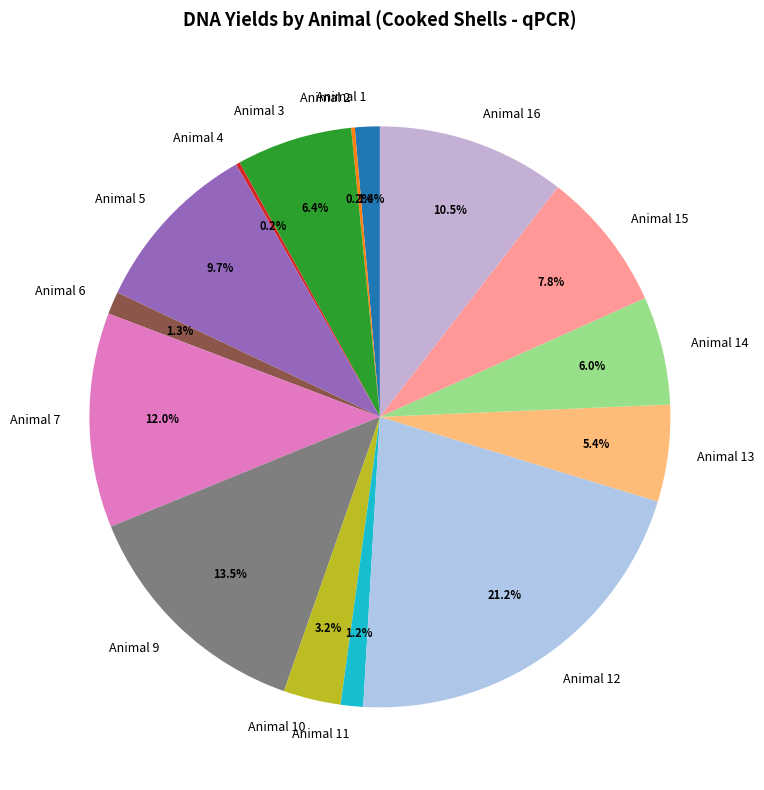

The Animal 5 slice represents 10% of the pie. True or false?

True